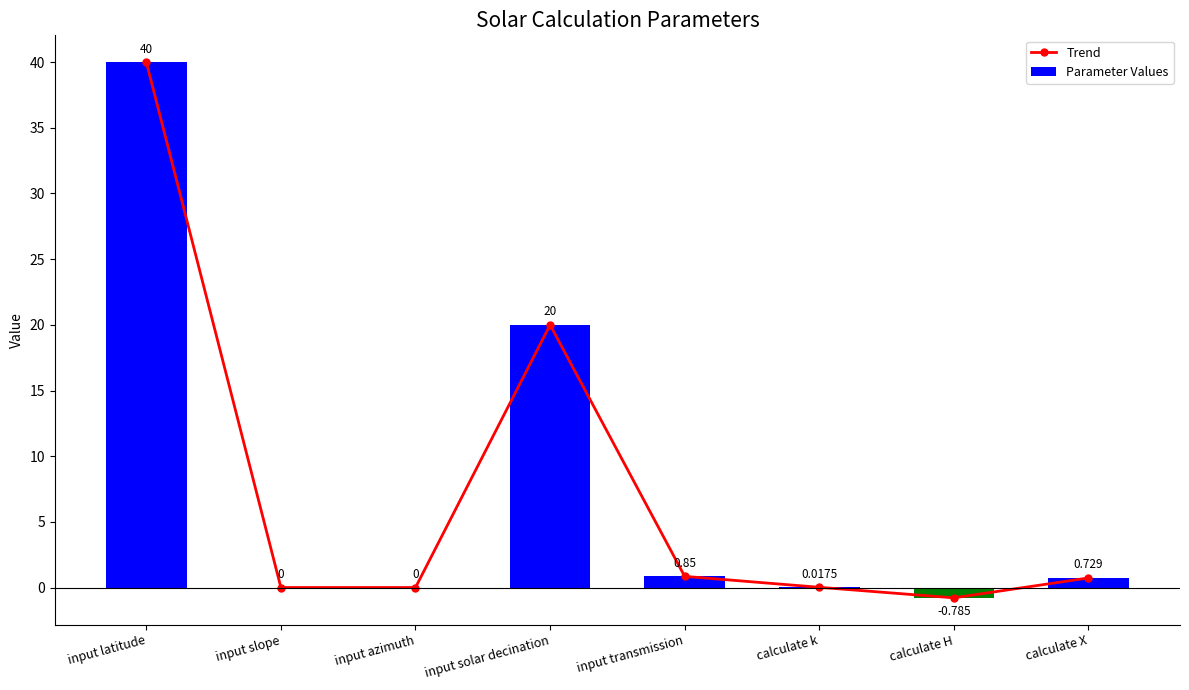

What is the sum of all Parameter Values values?

60.8